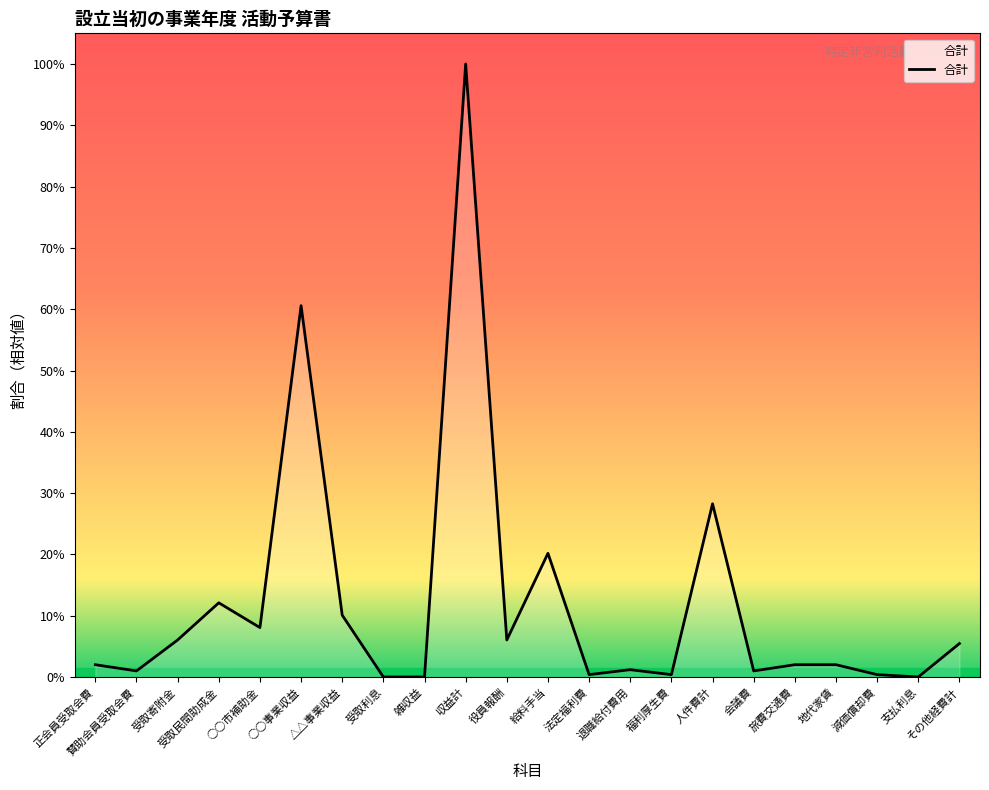

Is this an area chart (filled region under the line)?

No